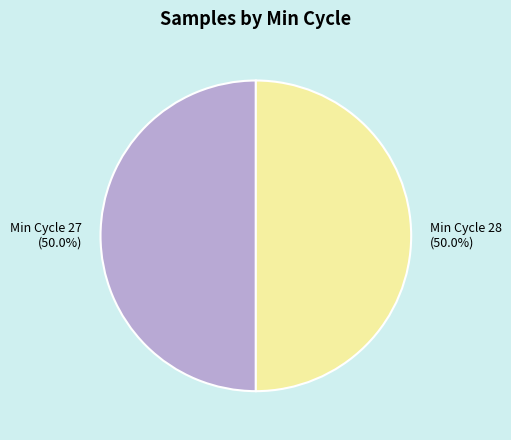

What percentage do Min Cycle 27 and Min Cycle 28 together represent?

100.0%